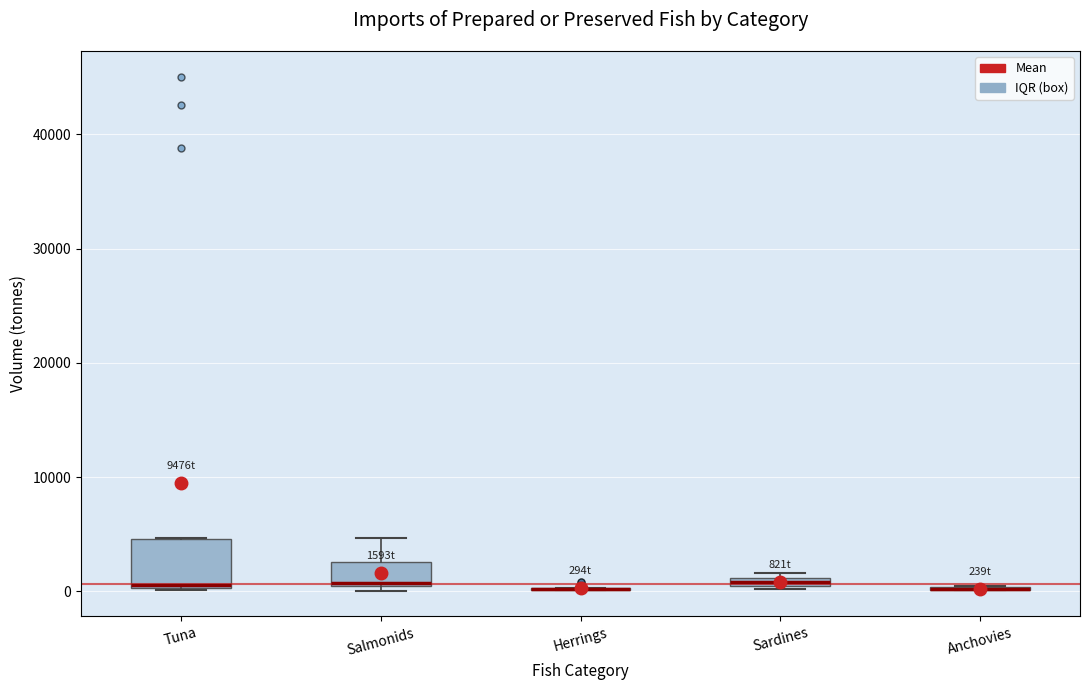

Which box is the tallest, from its lower edge to its upper edge?

Tuna